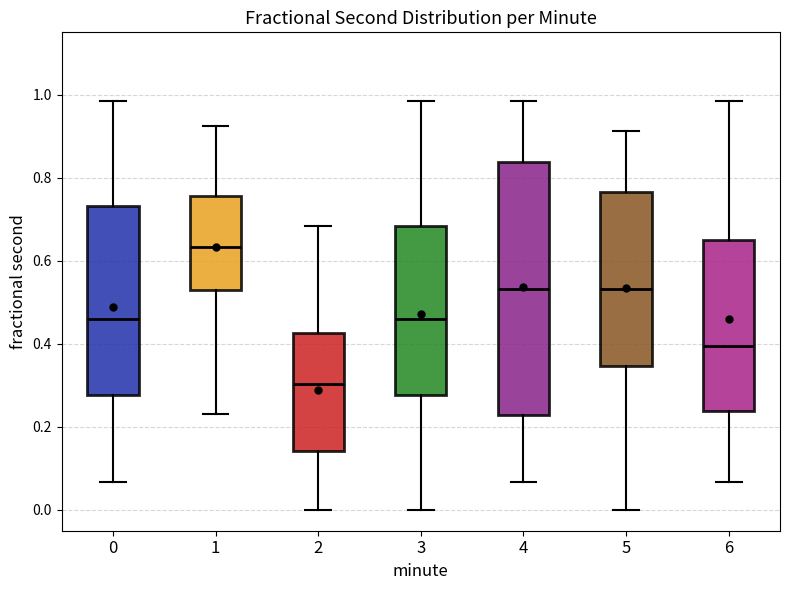

Comparing the boxes themselves (not the whiskers), which one is the tallest?

4